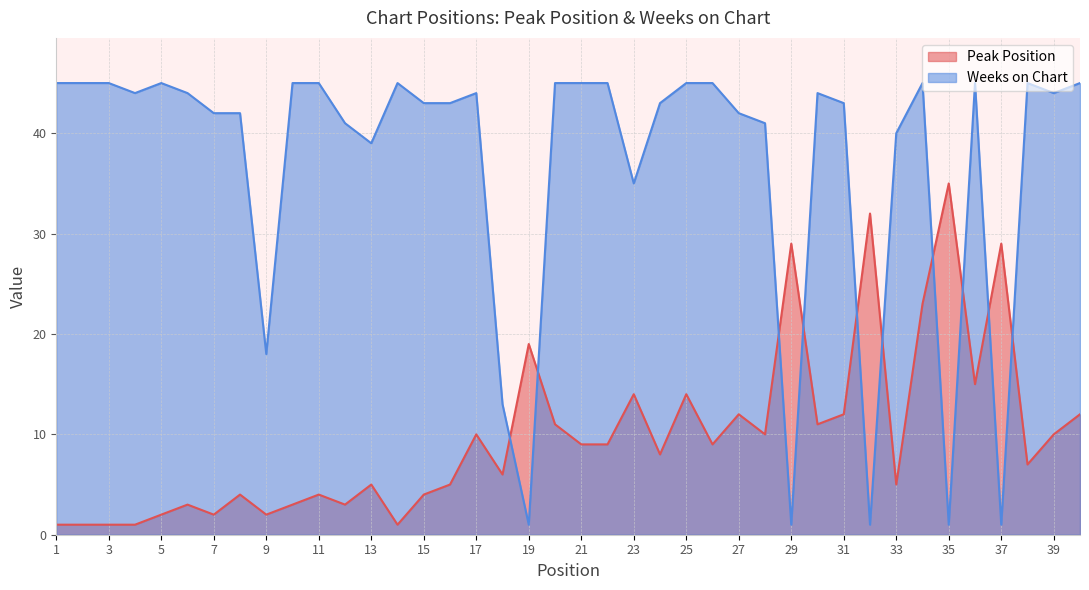

At which label does Weeks on Chart first exceed 44?

1